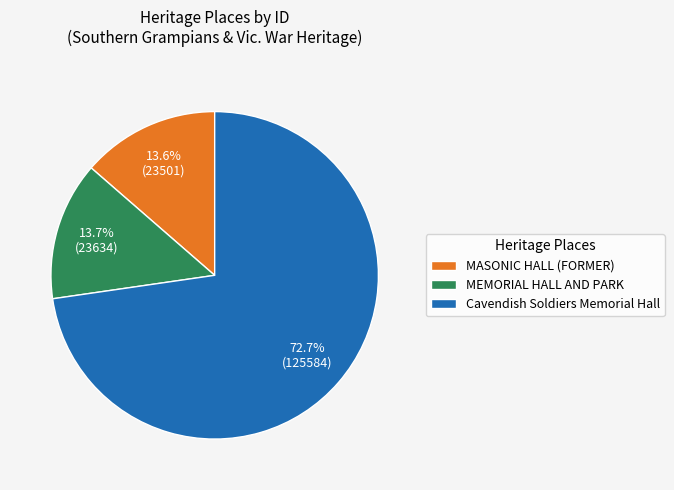

Which slice is the largest?

Cavendish Soldiers Memorial Hall